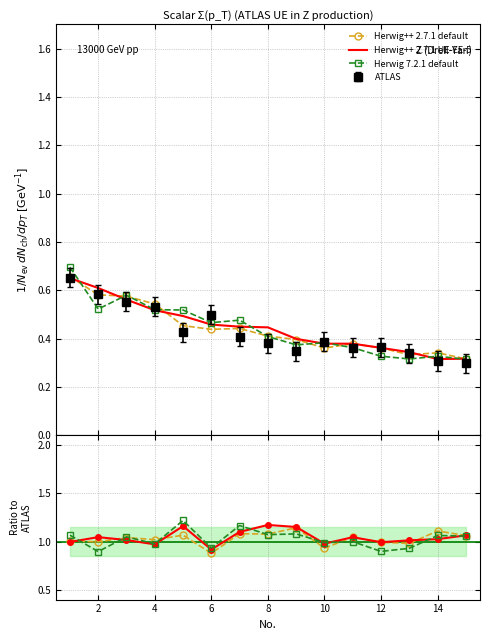

Where is the first local minimum for Herwig++ 2.7.1 default?

2